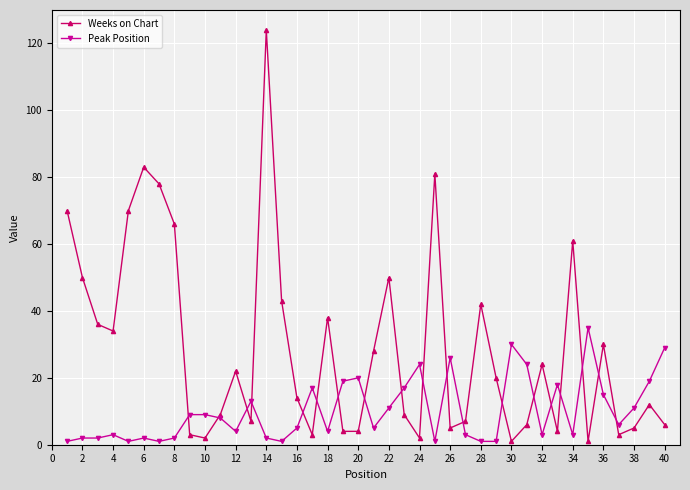

How many data points in Peak Position are less than 6?

20